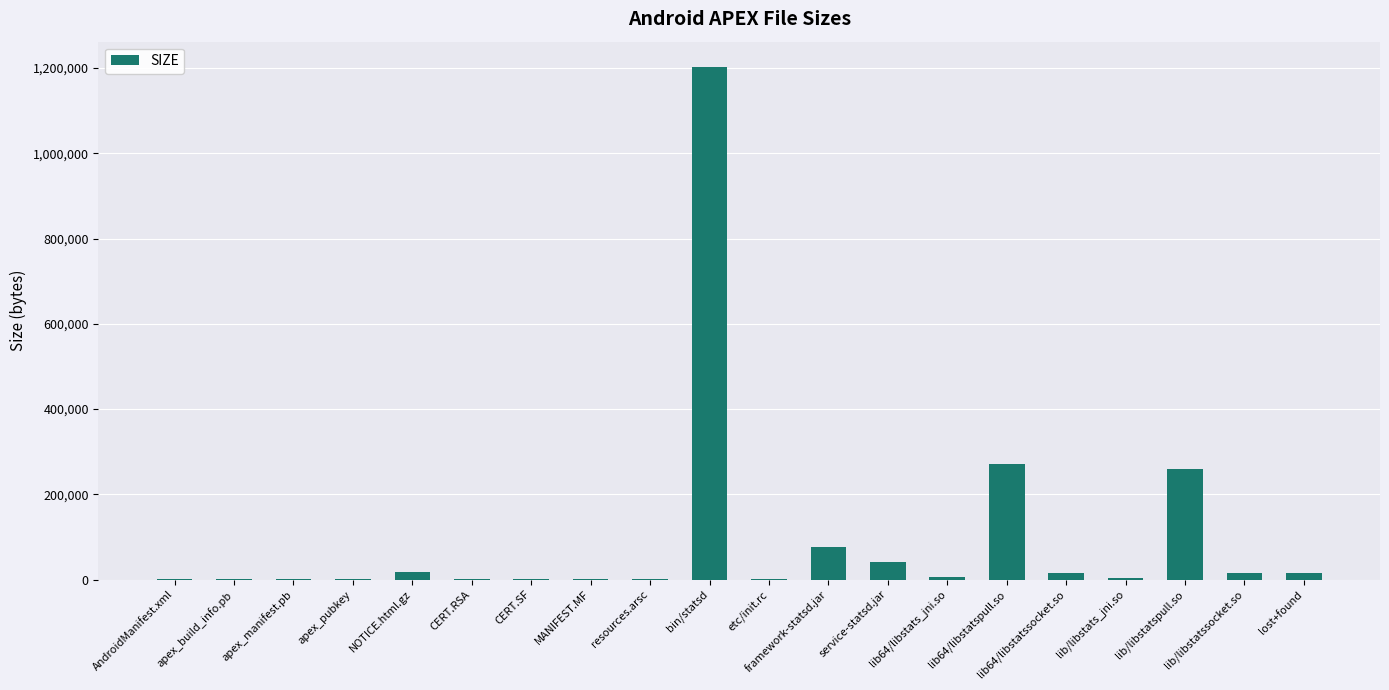

Which has a higher value, lib64/libstatssocket.so or CERT.SF?

lib64/libstatssocket.so